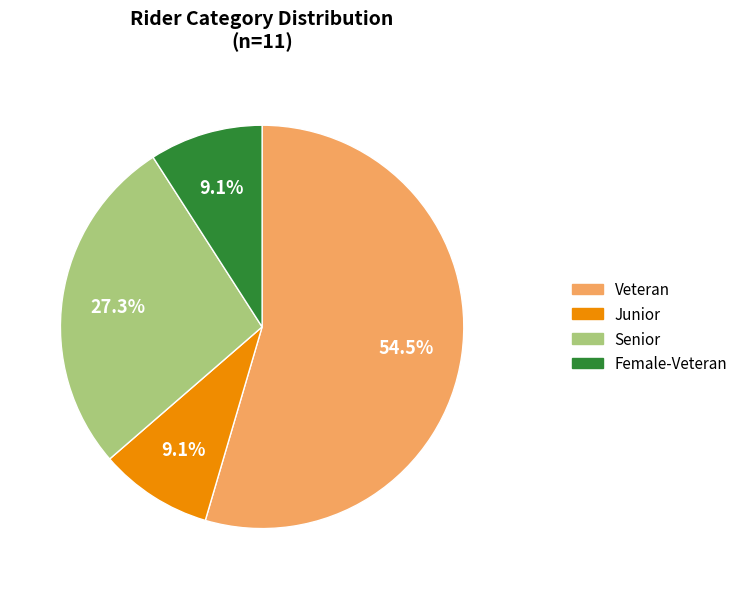

How many slices are in this pie chart?

4